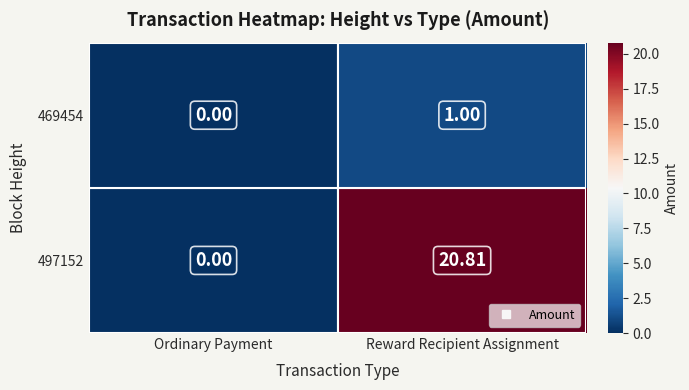

At which category is the sum across all series the highest?

Reward Recipient Assignment